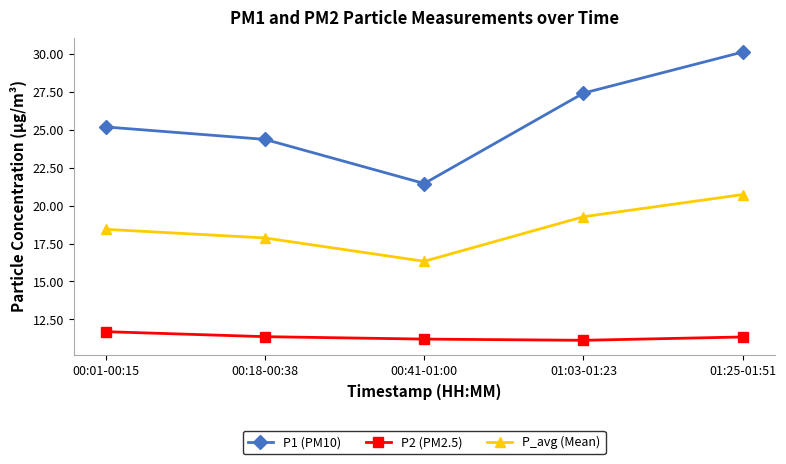

What is the value of the P1 (PM10) point at the 5th from the left?

30.1